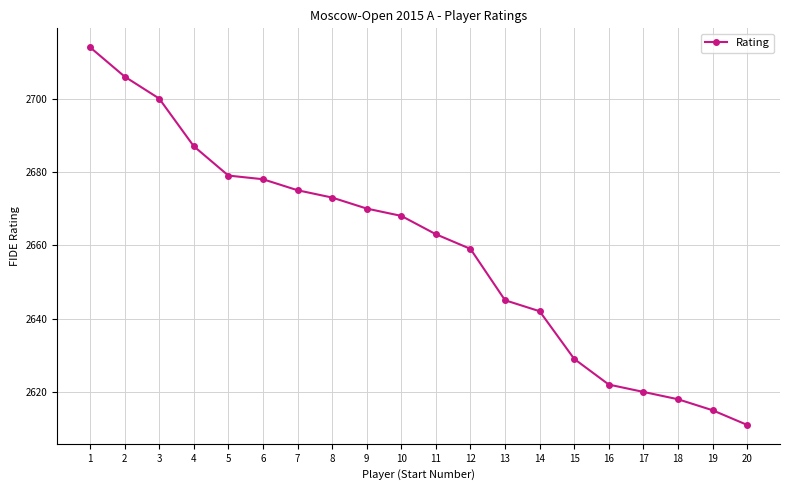

Approximately how many times larger is the value at 19 compared to 5?

1.0